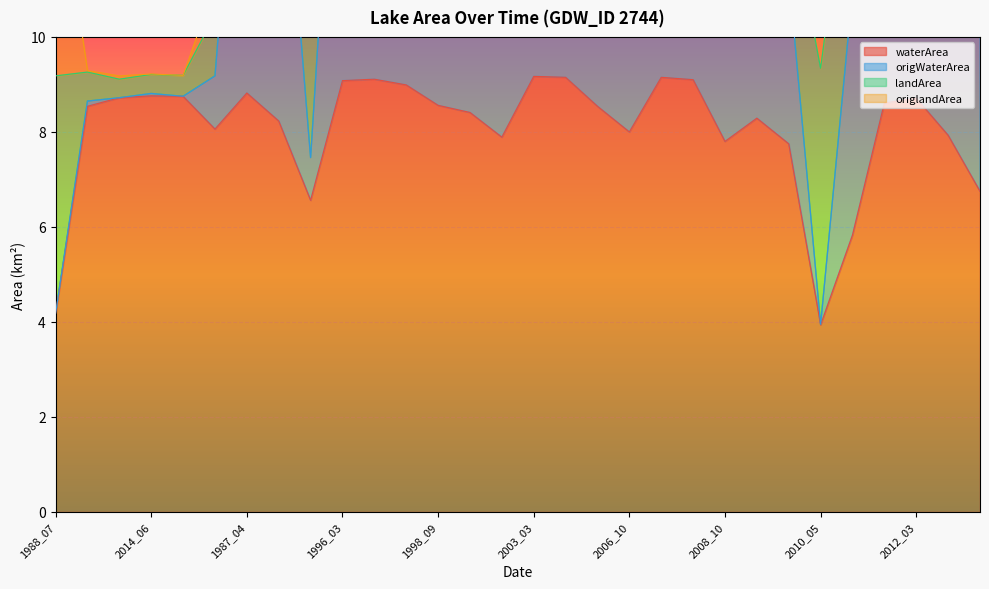

What is the difference between the highest and lowest values at 2010_05?

5.4